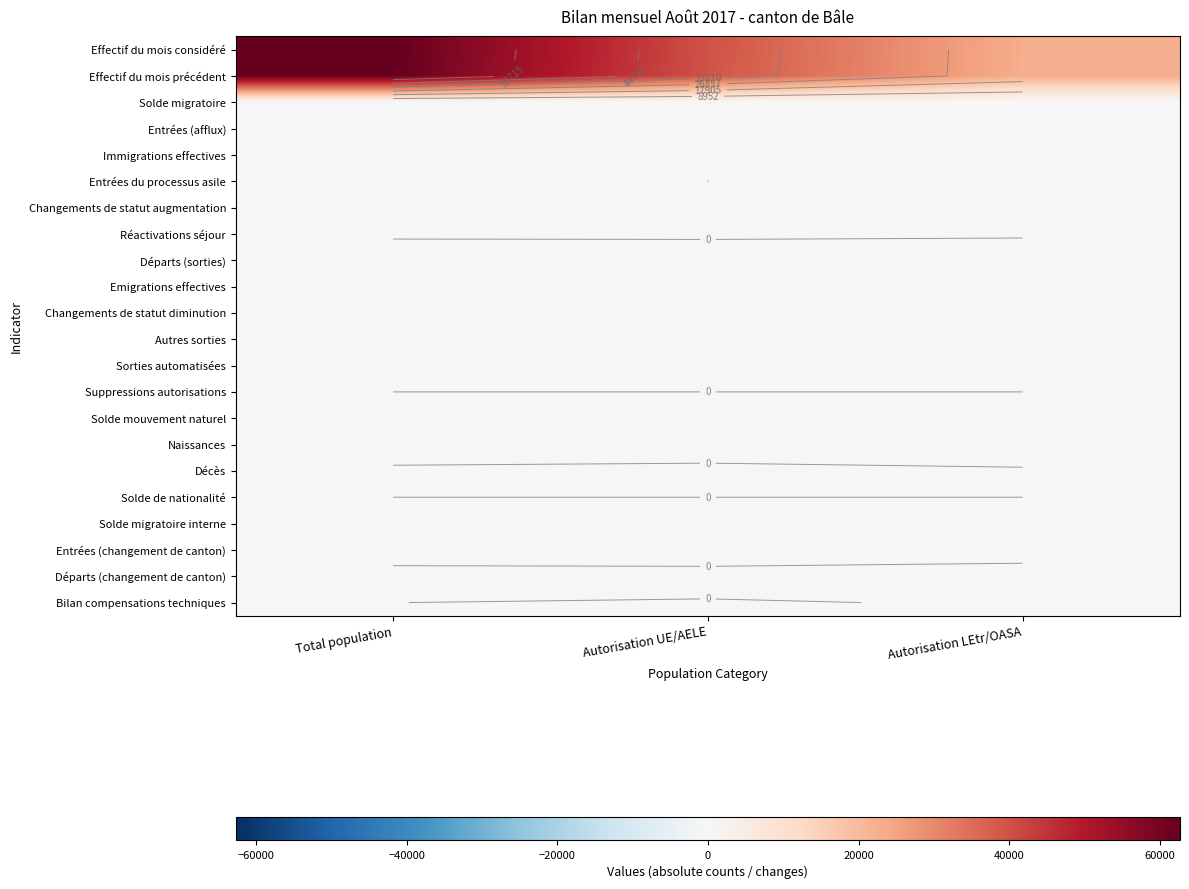

Which series has the largest total across all categories?

Effectif du mois considéré